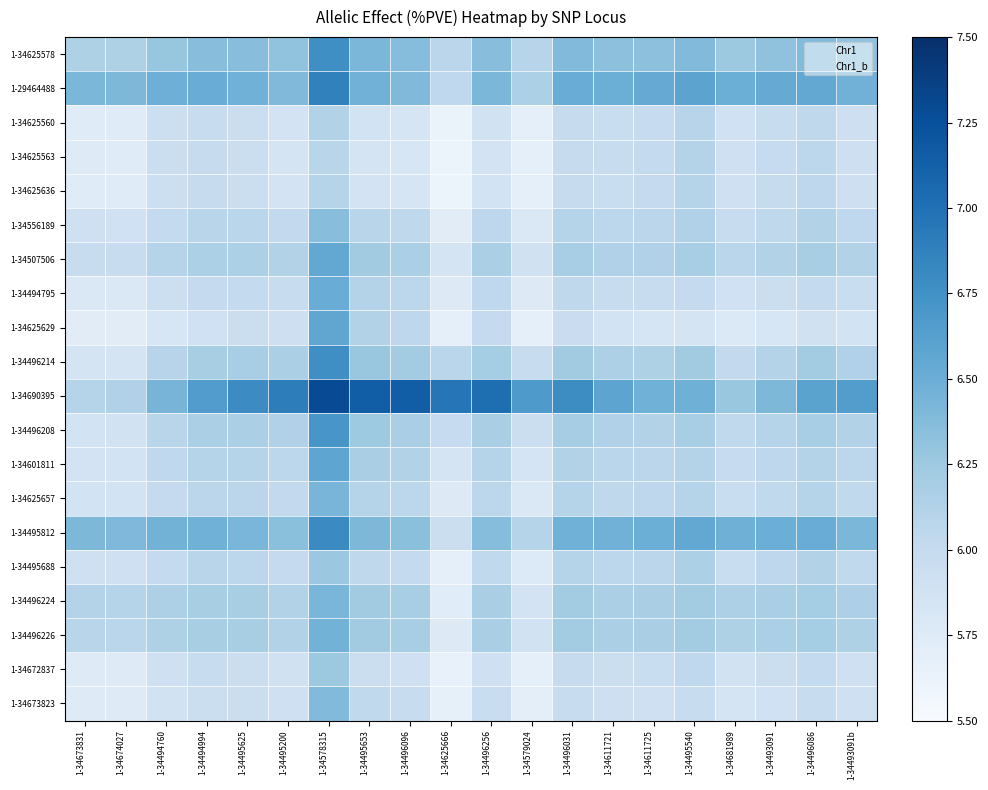

What is the total value across all series at 1-34496031?

123.5